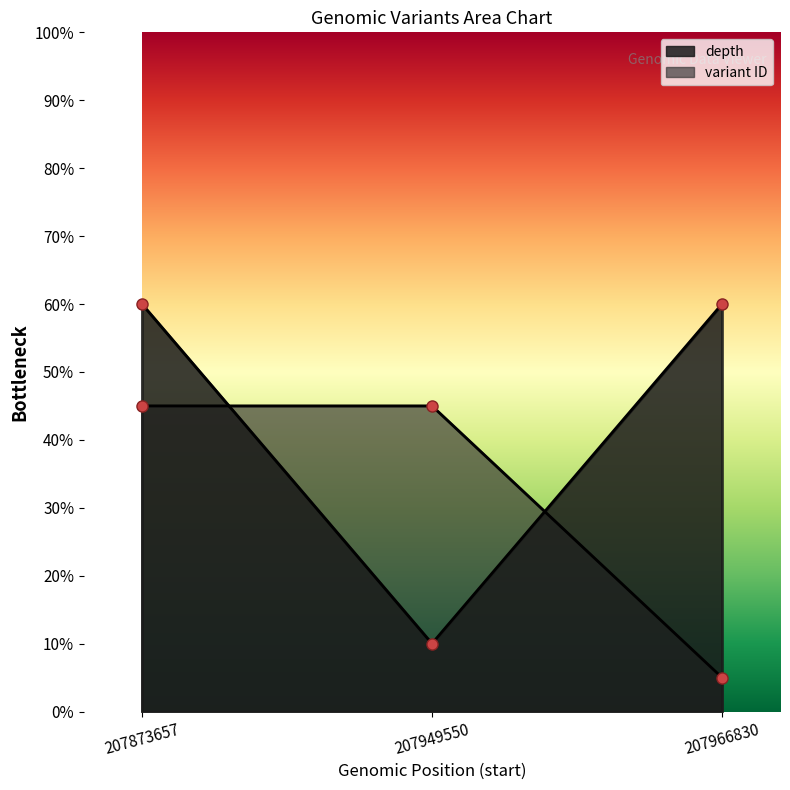

Rank the series by their average value, from lowest to highest.

variant ID, depth